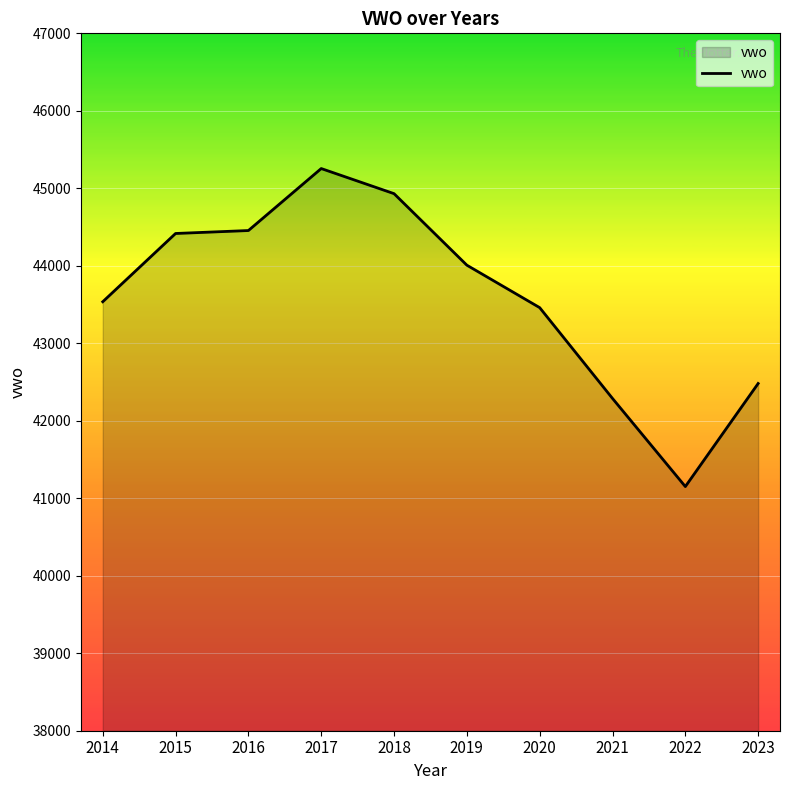

Which label corresponds to the largest value in the chart?

2017